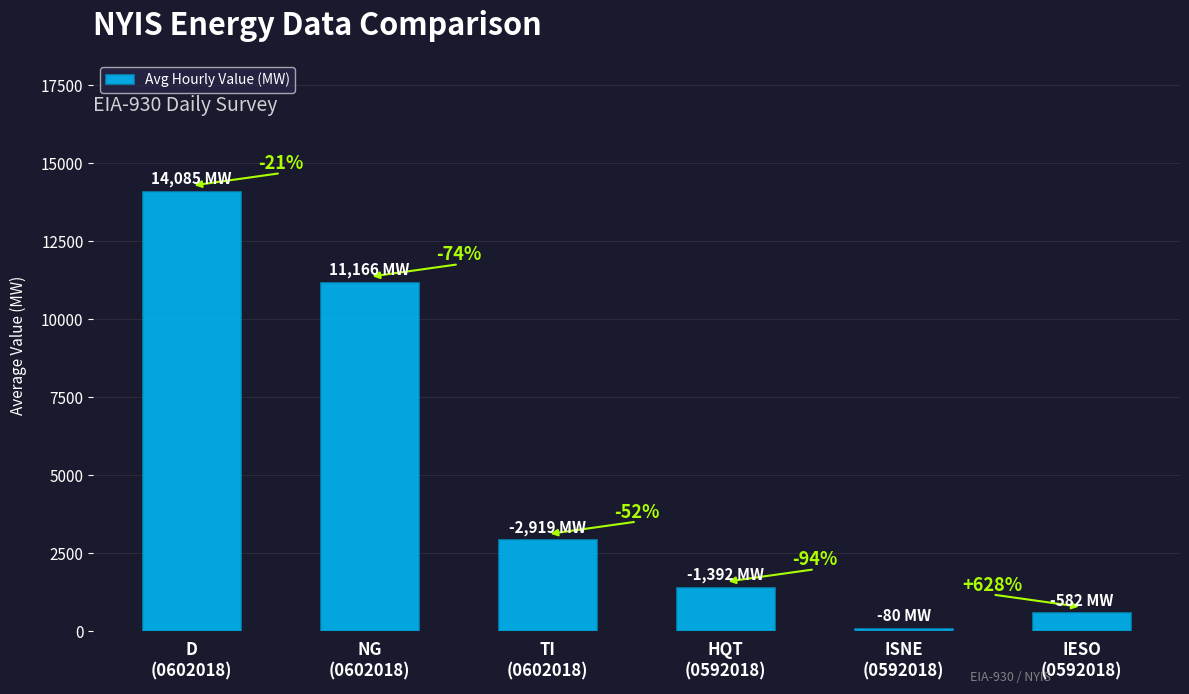

Approximately how many times larger is the value at IESO
(0592018) compared to ISNE
(0592018)?

7.3